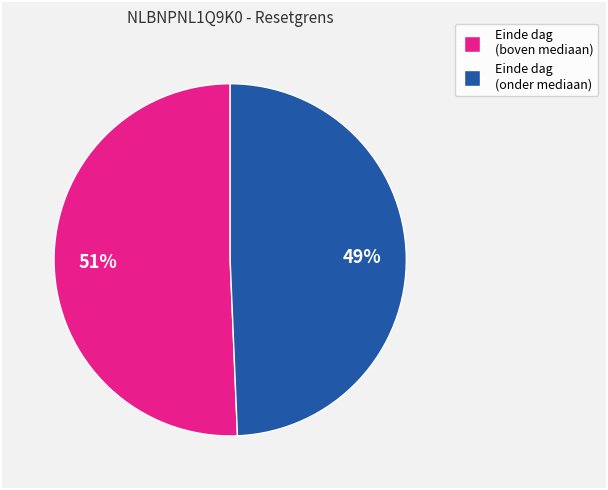

Count the number of slices in the pie.

2